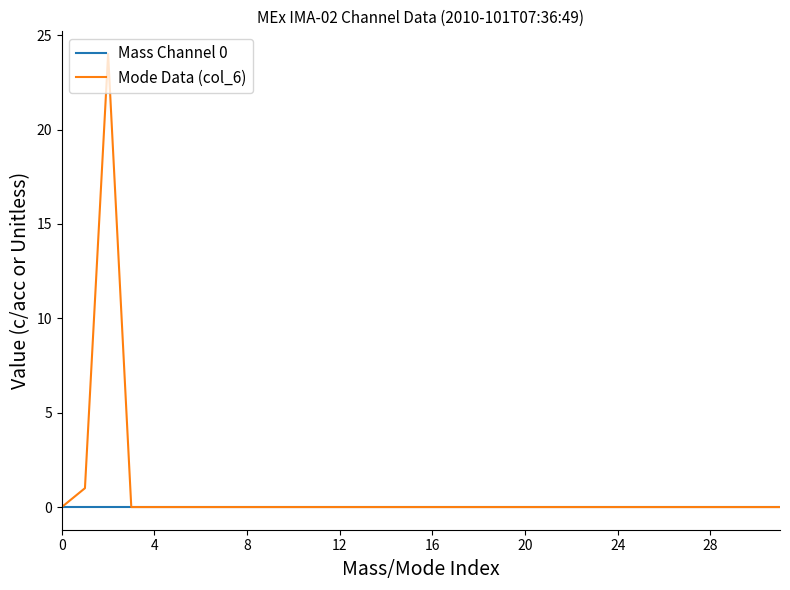

Which series has the largest range (max minus min)?

Mode Data (col_6)